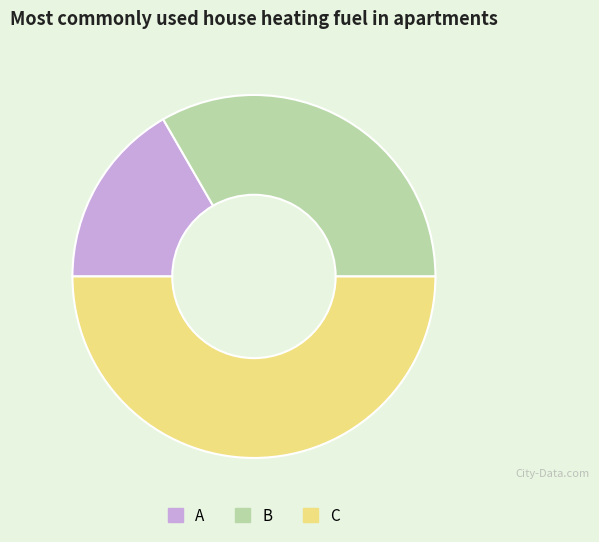

Which slice is the largest?

C